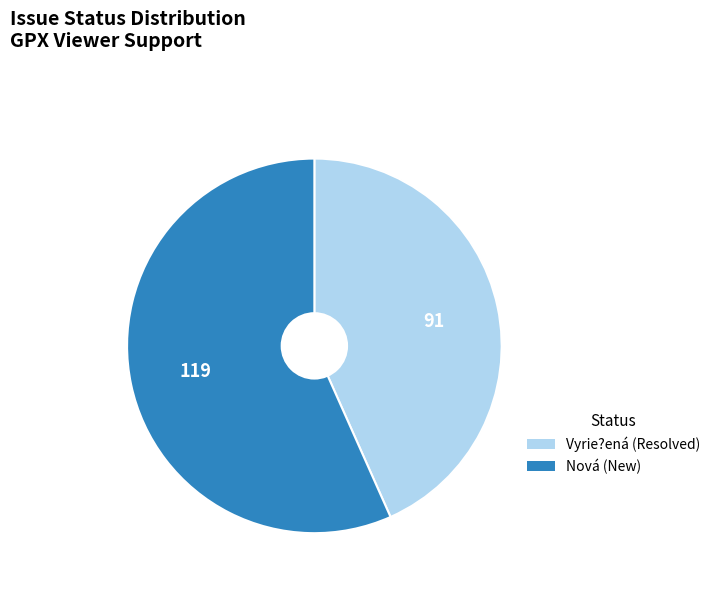

Which category has the biggest portion of the pie?

Nová